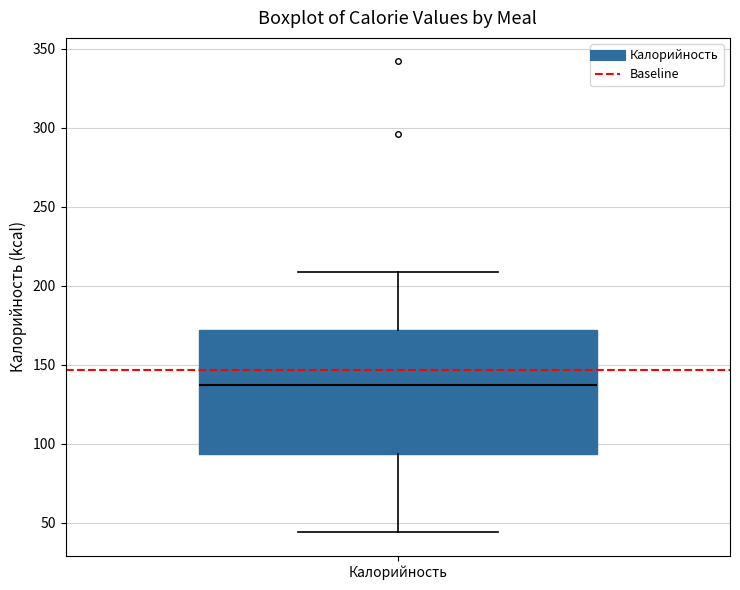

Where does the median line of the box for Калорийность sit on the y-axis? The values are not printed on the chart, so give them approximately, as read against the axis.

140